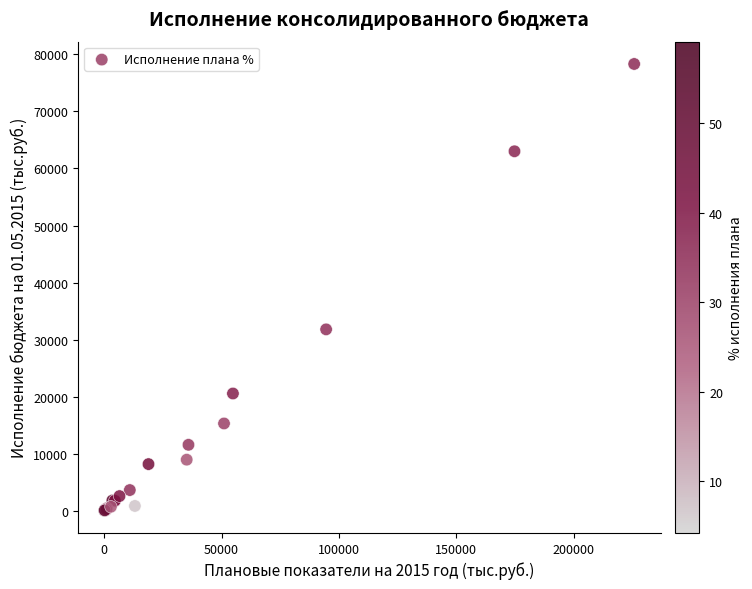

What Y value in the scatter plot is closest to 39168?

31799.4